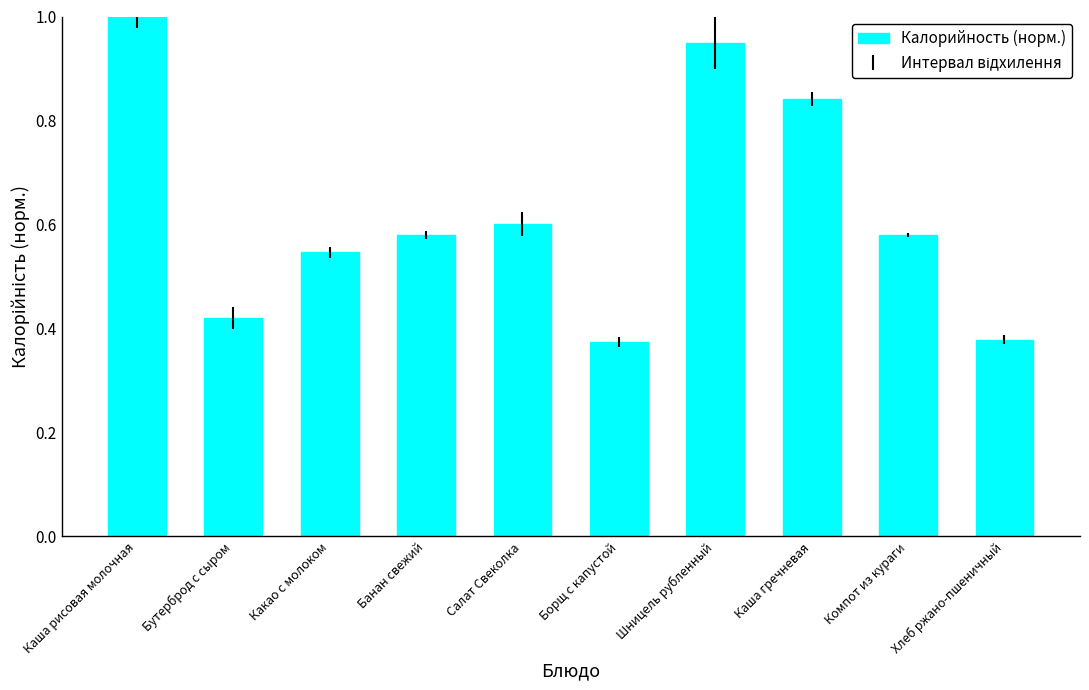

What is the change in value from Каша рисовая молочная to Шницель рубленный?

-0.1